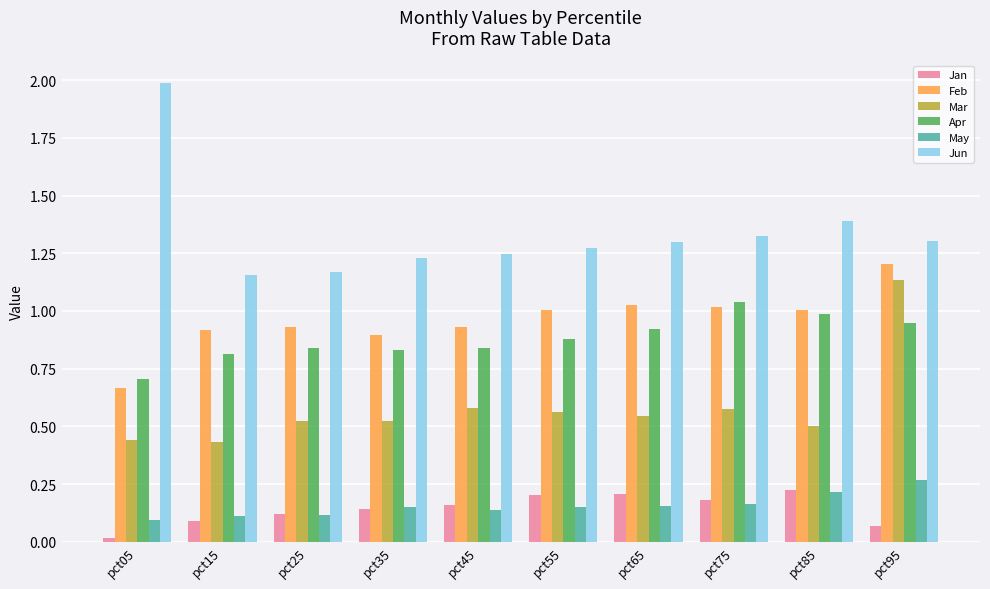

Which series has the widest spread of values?

Jun